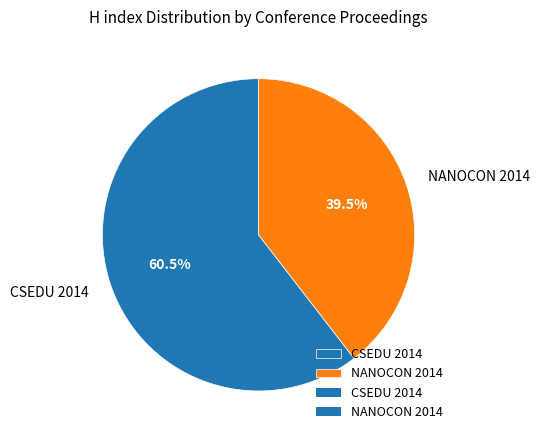

How many slices are in this pie chart?

2